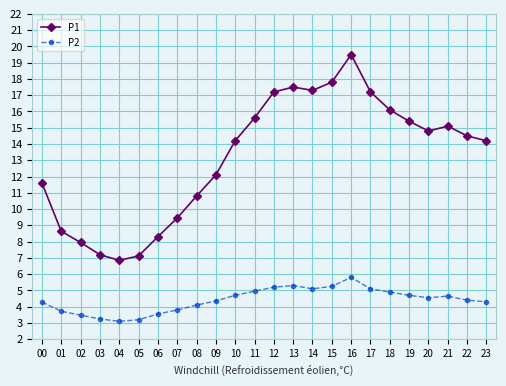

Is this an area chart (filled region under the line)?

No